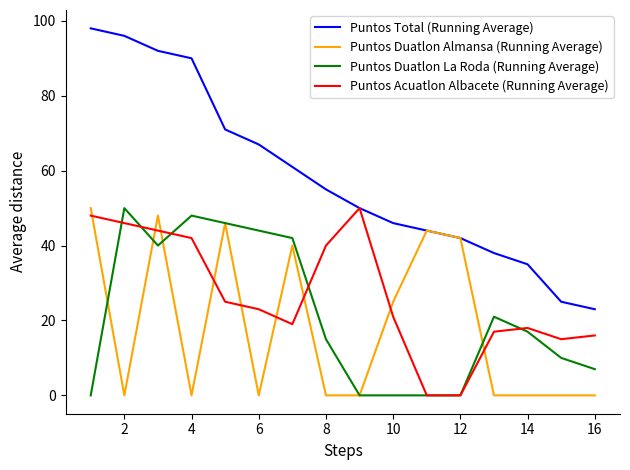

Reading left to right, what are all the values shown in this chart?

Puntos Total (Running Average): 98	96	92	90	71	67	61	55	50	46	44	42	38	35	25	23
Puntos Duatlon Almansa (Running Average): 50	0	48	0	46	0	40	0	0	25	44	42	0	0	0	0
Puntos Duatlon La Roda (Running Average): 0	50	40	48	46	44	42	15	0	0	0	0	21	17	10	7
Puntos Acuatlon Albacete (Running Average): 48	46	44	42	25	23	19	40	50	21	0	0	17	18	15	16